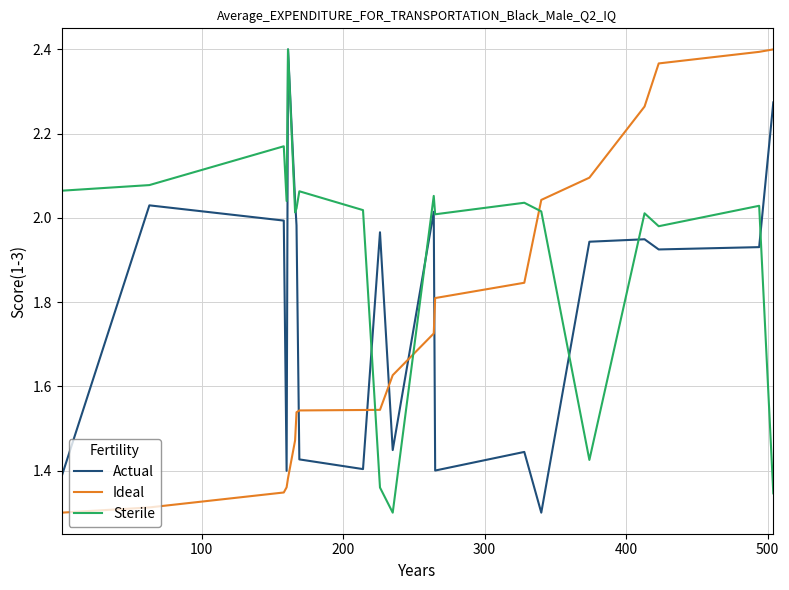

How many lines are shown in the chart?

3